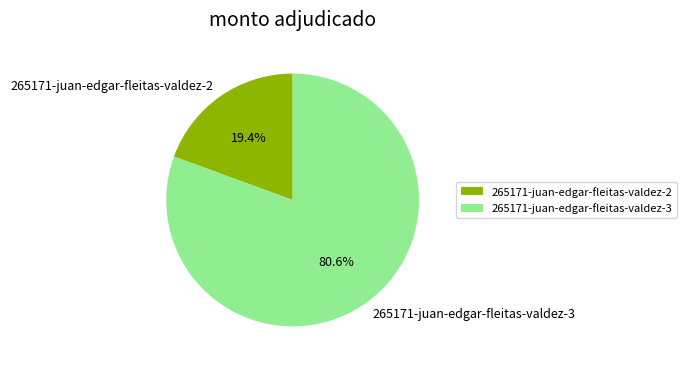

How much of the chart is everything except 265171-juan-edgar-fleitas-valdez-2?

80.6%